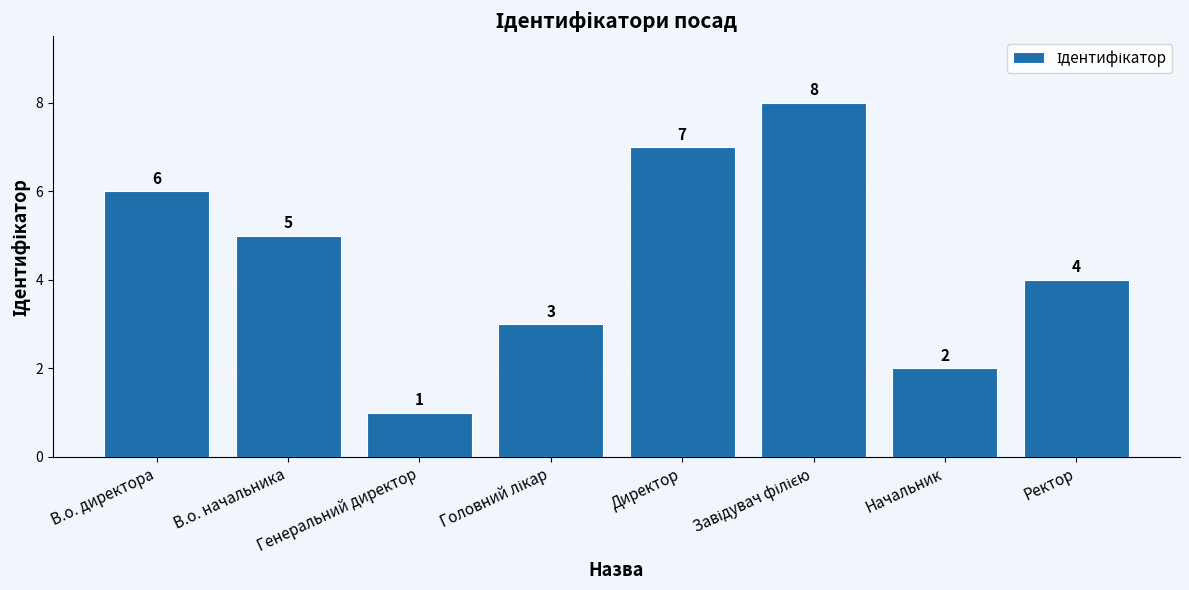

What is the maximum value shown in the chart?

8